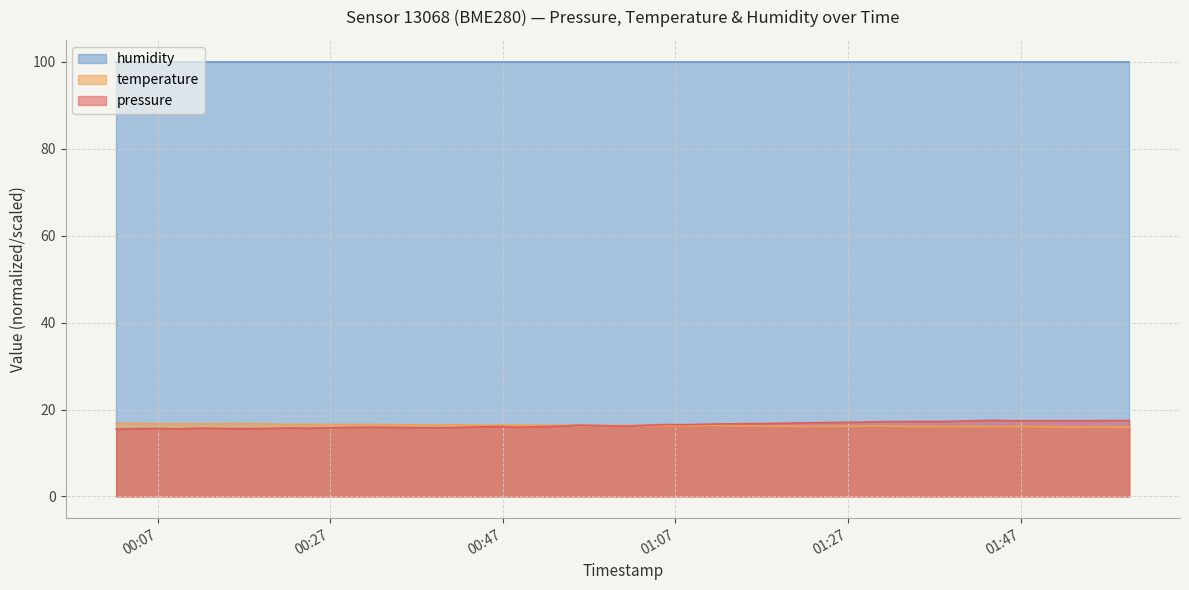

What is the minimum value shown in the chart?

15.5